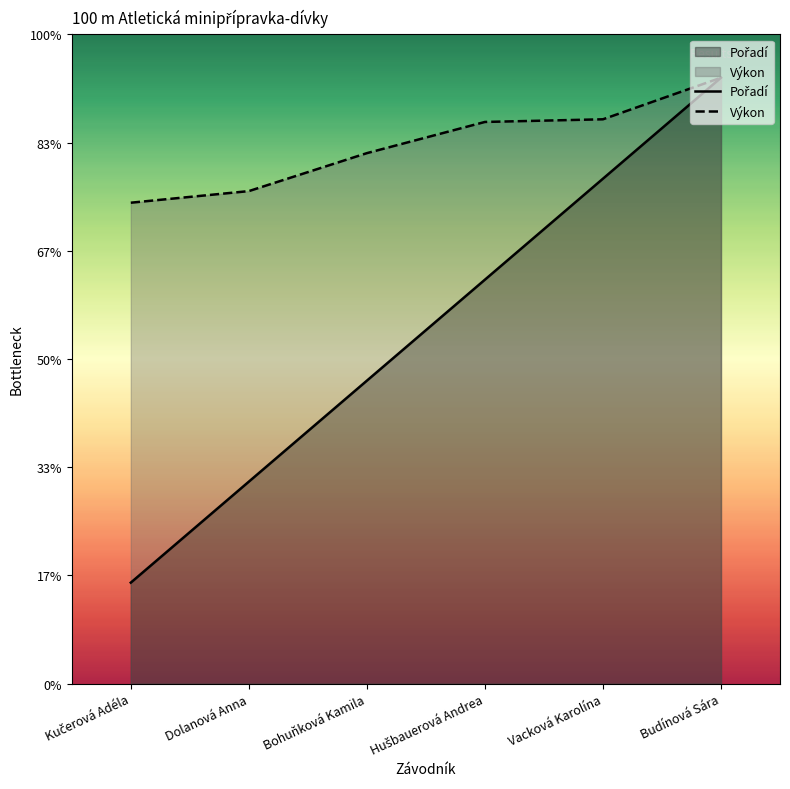

Does the chart display data point markers on the line(s)?

No